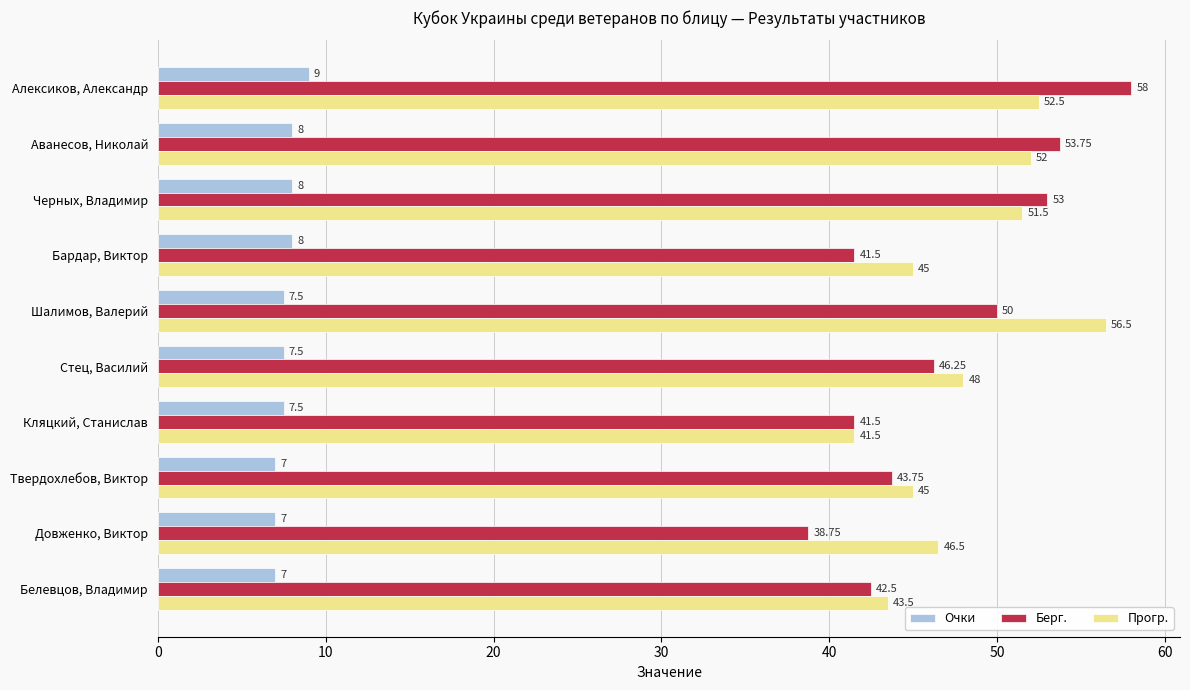

Which category has the lowest value in the Берг. series?

Довженко, Виктор